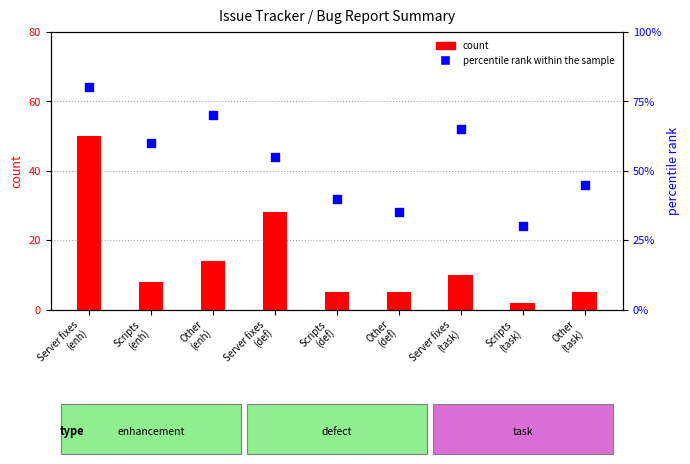

Which series has the largest Y range (max minus min)?

percentile rank within the sample